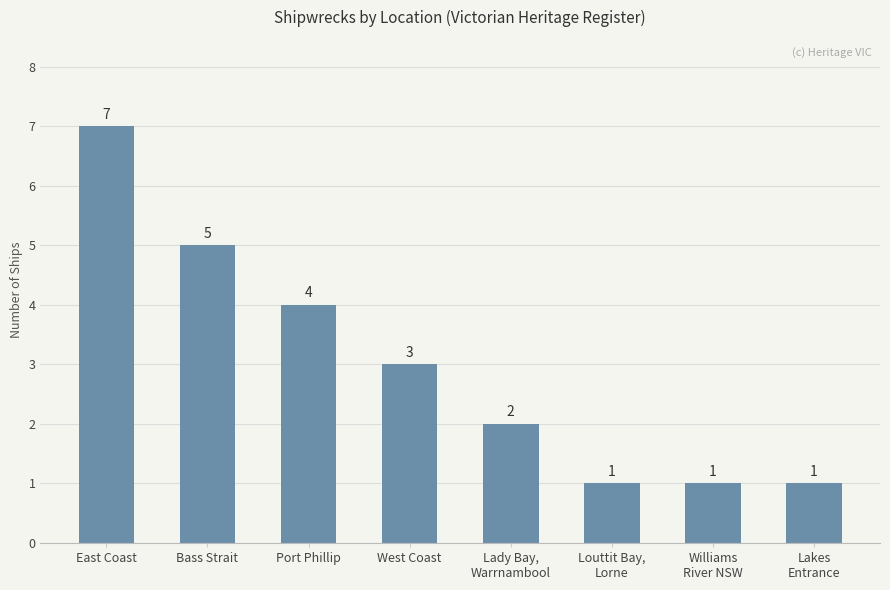

Reading right to left, list all the values displayed in this chart.

1	1	1	2	3	4	5	7